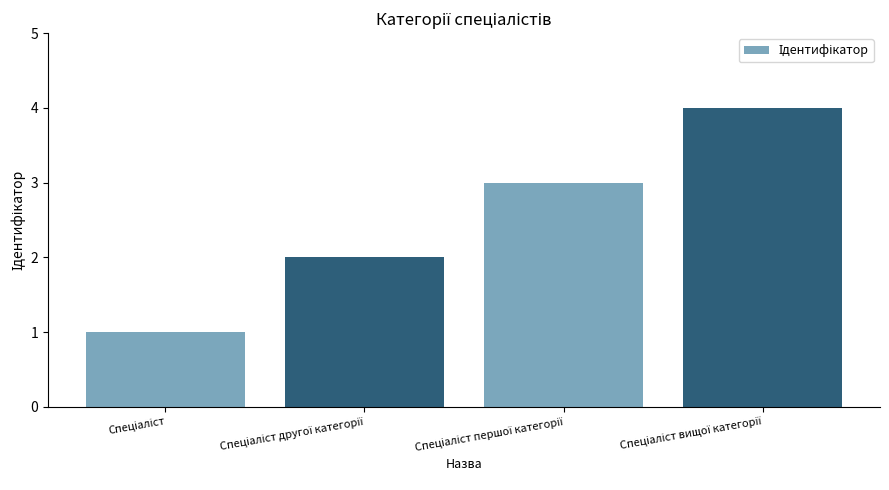

What is the sum of all values?

10